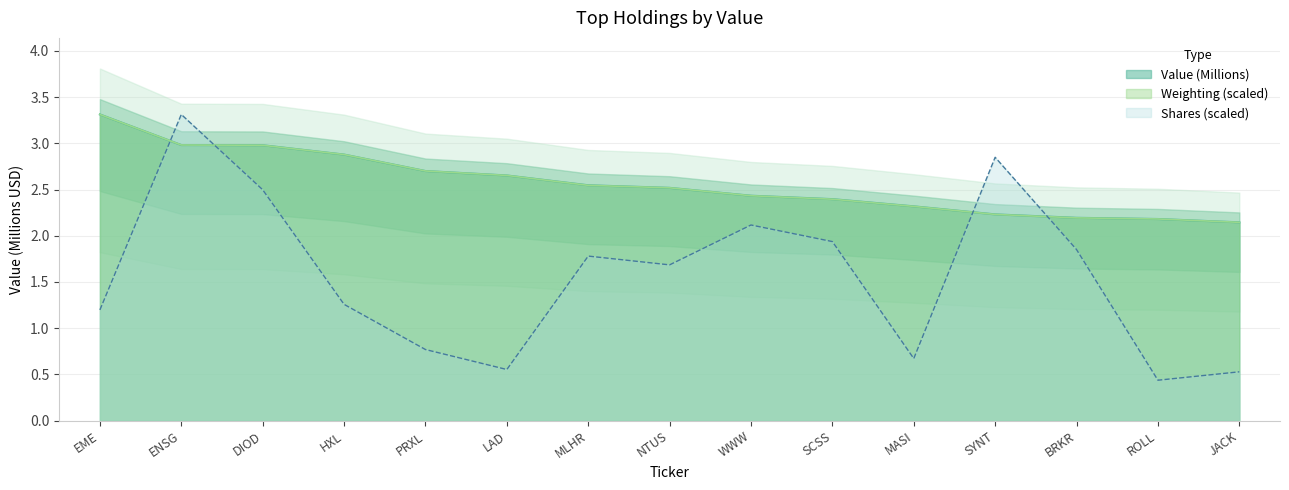

How many intersections are there between Weighting and Value?

6